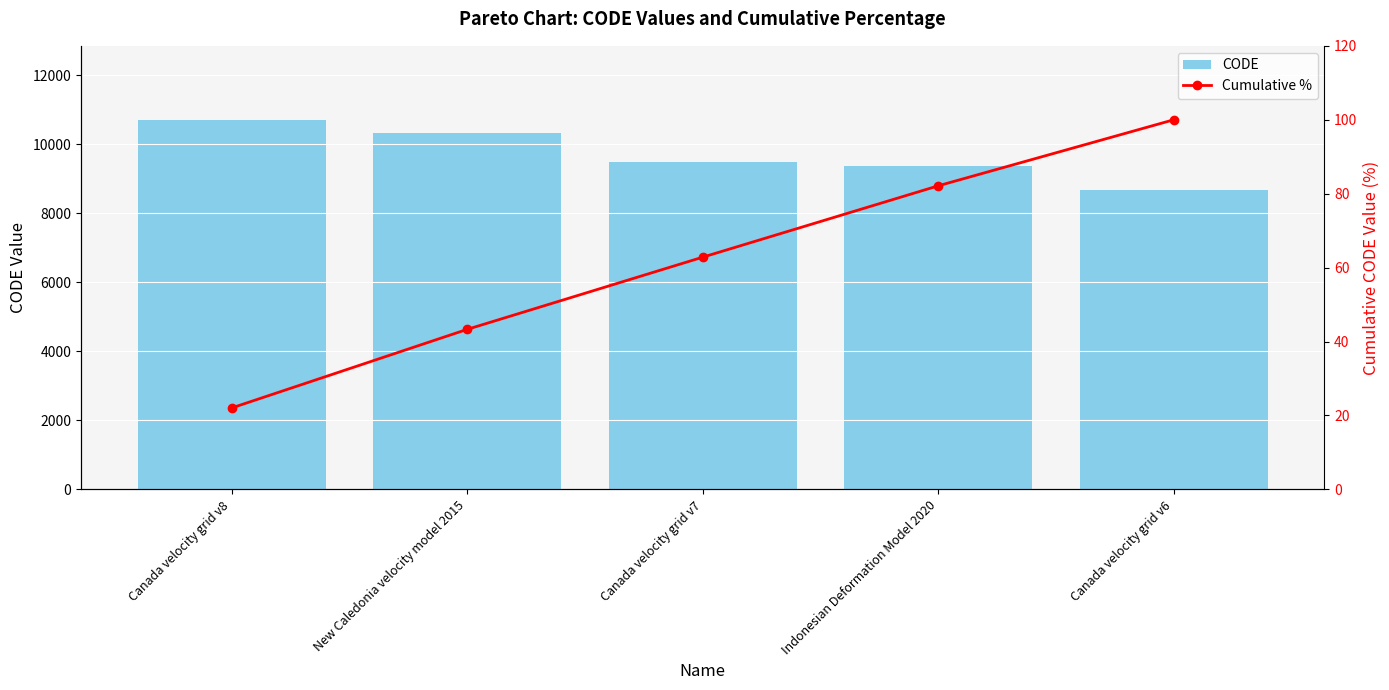

Read the CODE value at Canada velocity grid v7.

9483.0